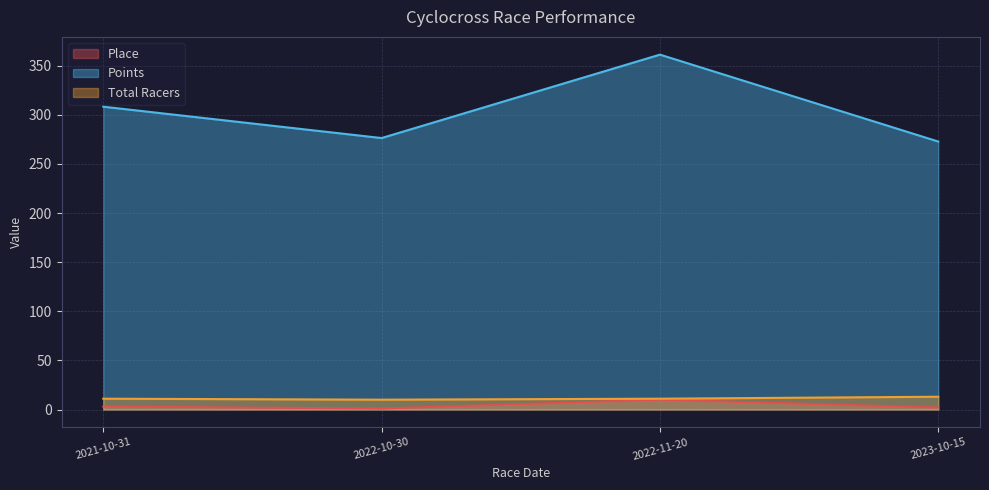

How many data points in Points are less than 308?

2